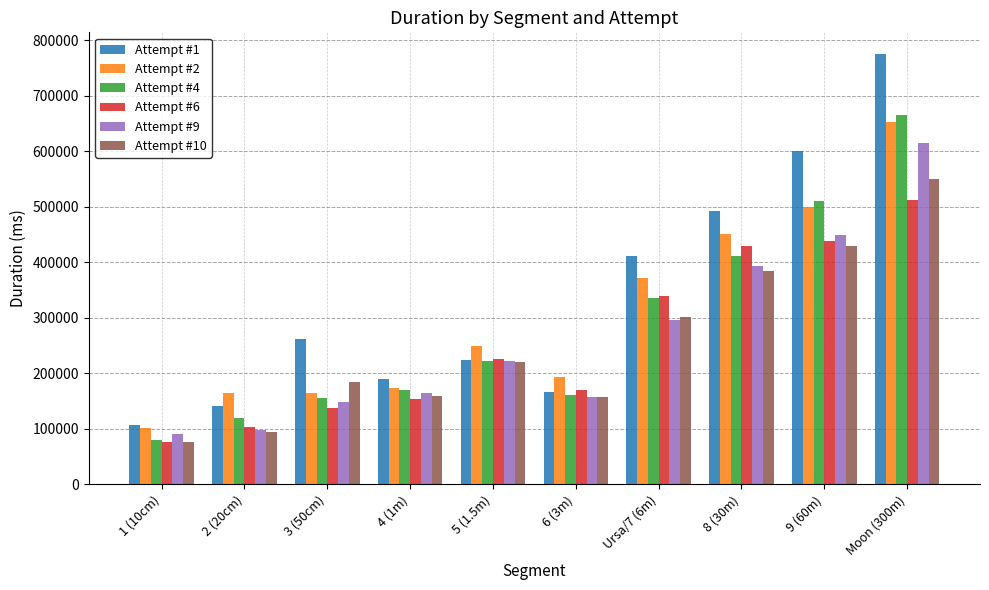

What is the label of the 4th bar from the right?

Ursa/7 (6m)